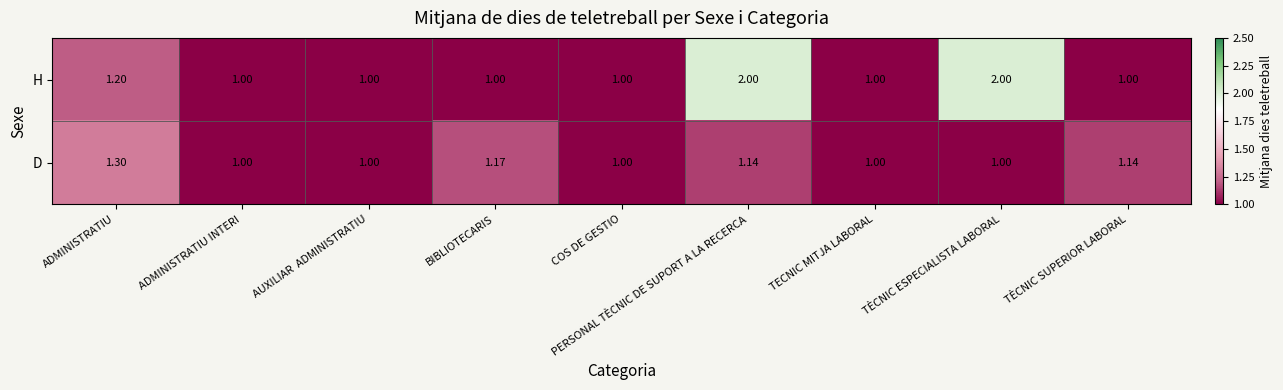

At which category is the sum across all series the highest?

PERSONAL TÈCNIC DE SUPORT A LA RECERCA